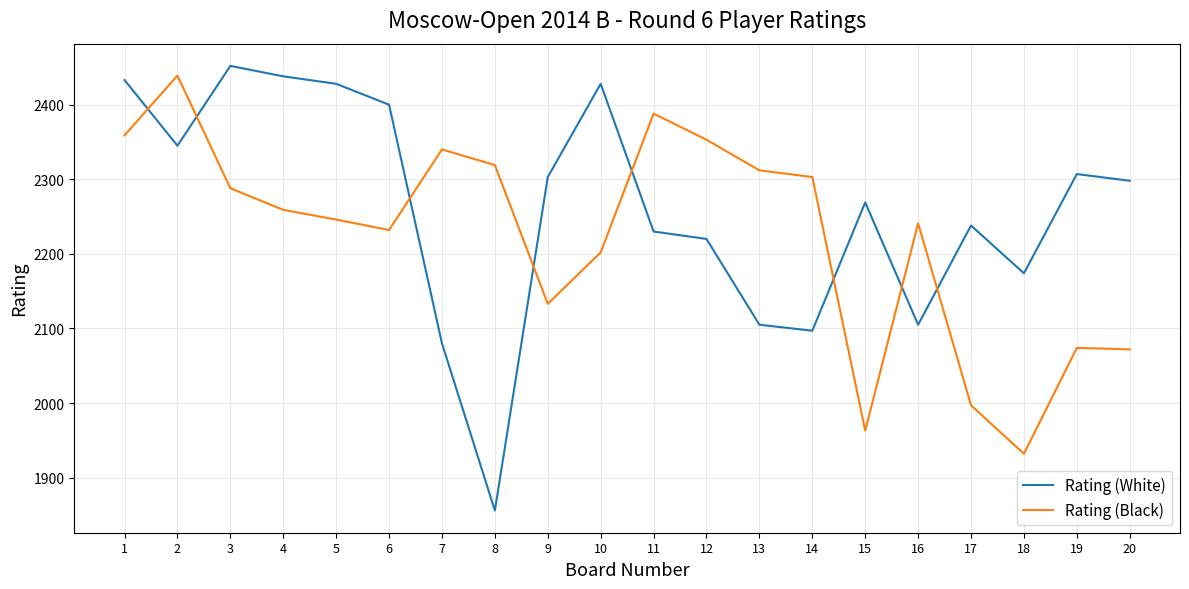

Is the value of Rating (Black) at 11 greater than the value of Rating (White) at 2?

Yes